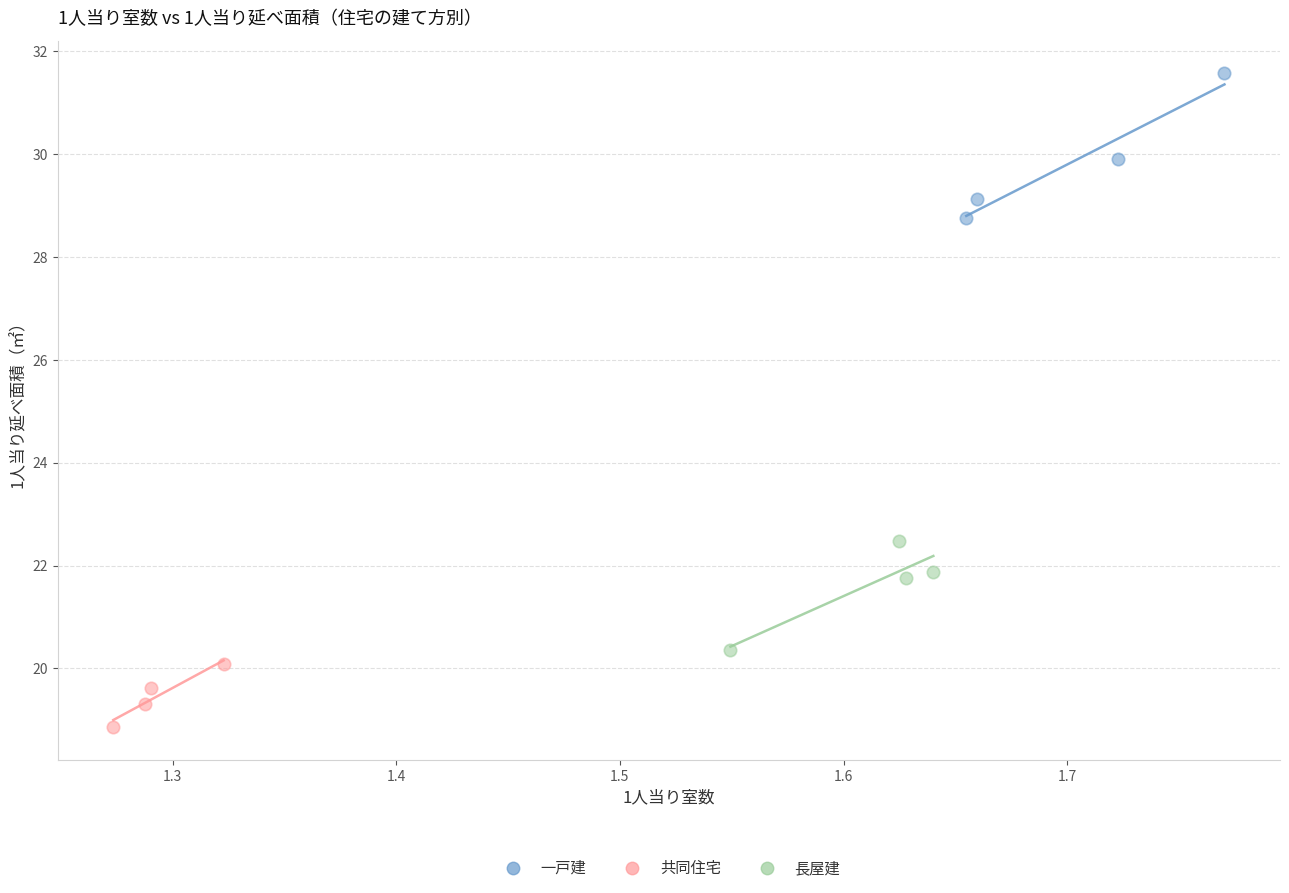

What are all the series names shown in the legend?

一戸建, 共同住宅, 長屋建